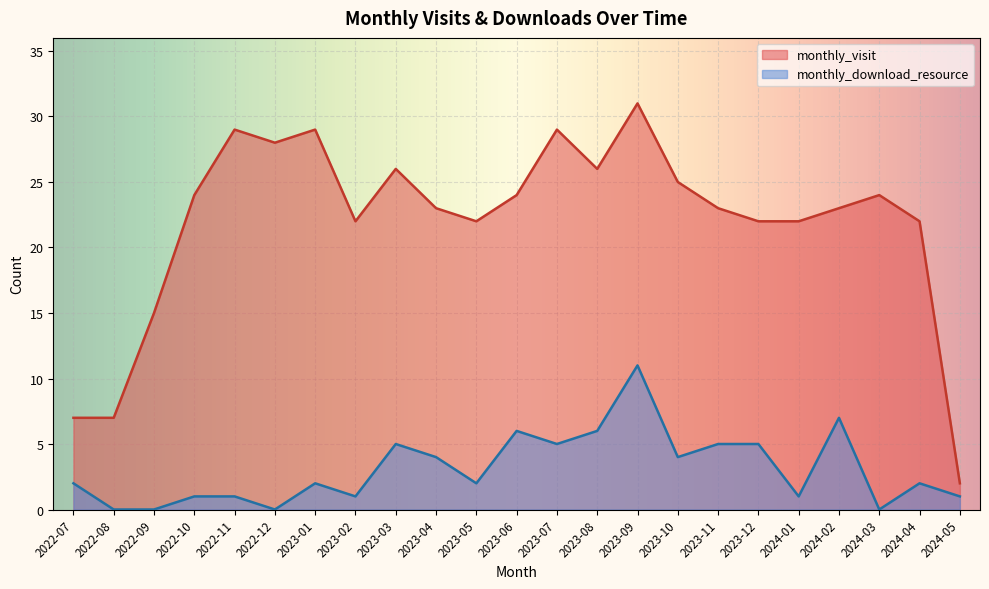

True or false: monthly_download_resource and monthly_visit cross at least once.

False